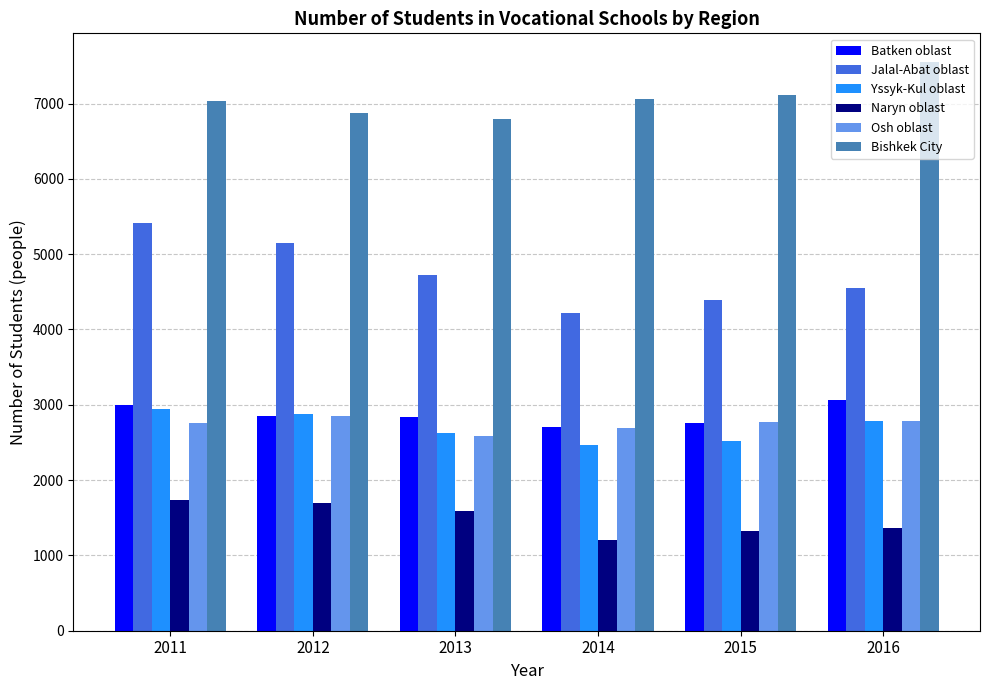

What is the value of the Osh oblast bar at the 6th from the left?

2785